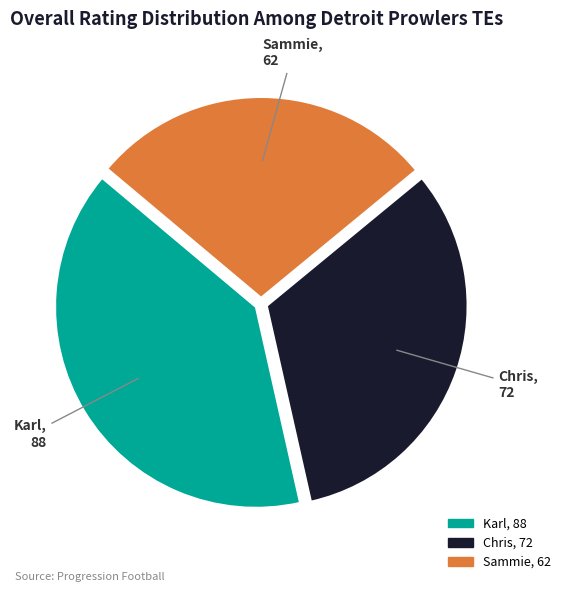

What is the smallest slice in the pie chart?

Sammie